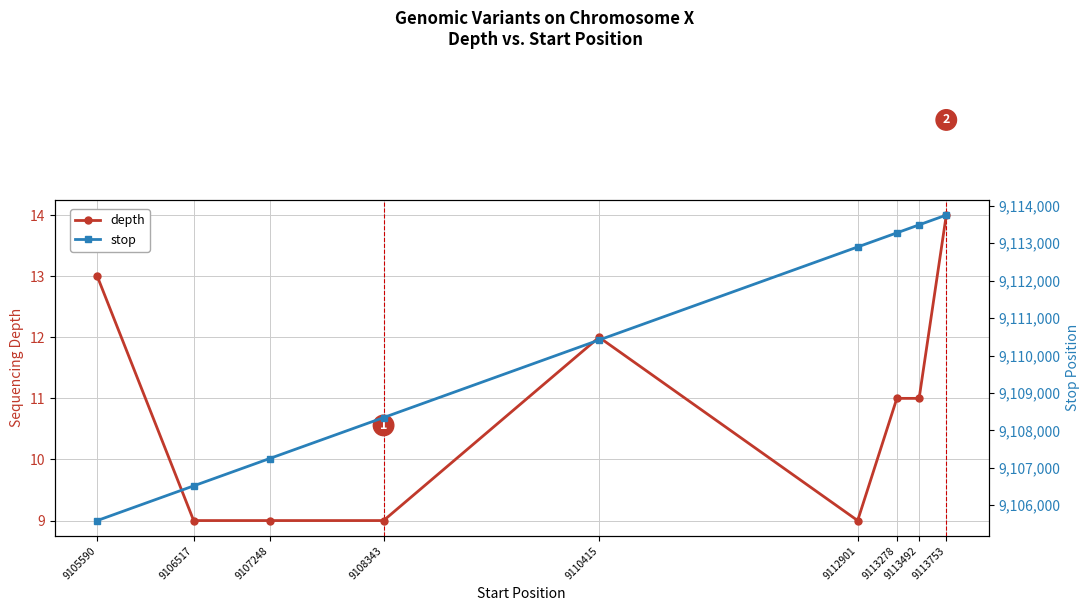

True or false: depth and stop cross at least once.

False